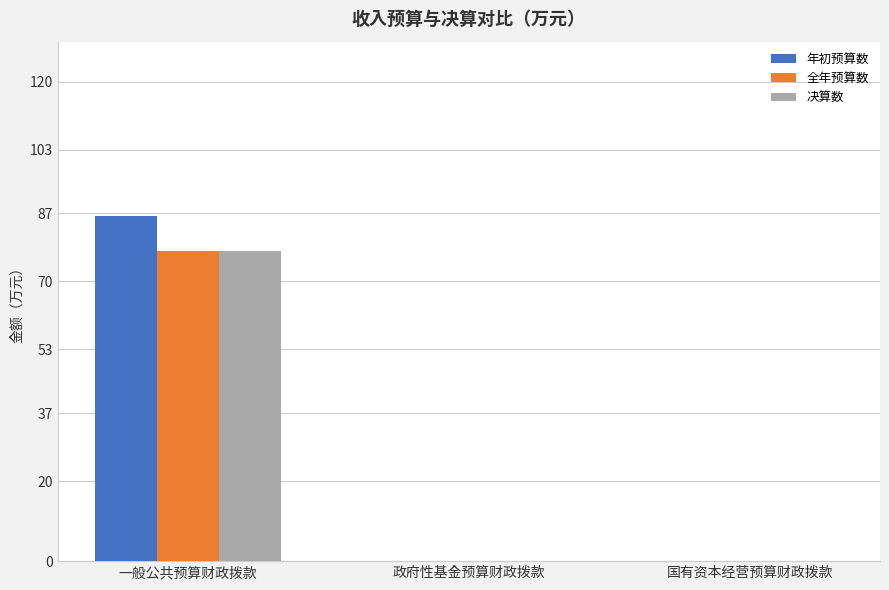

What are all the series names shown in the legend?

年初预算数, 全年预算数, 决算数